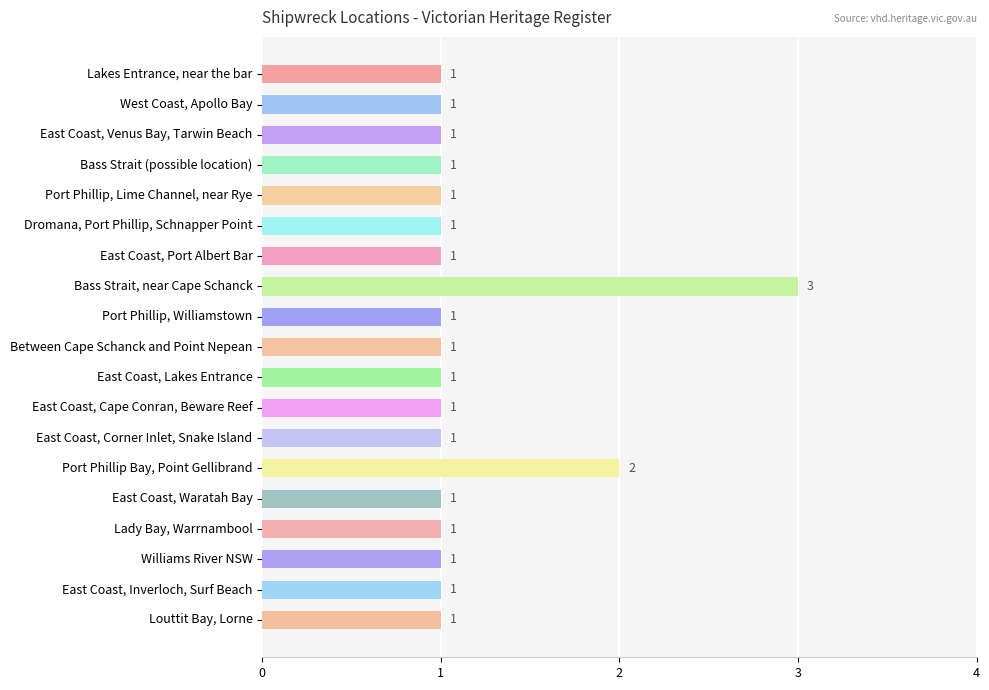

What is the difference between the second highest and minimum values?

1